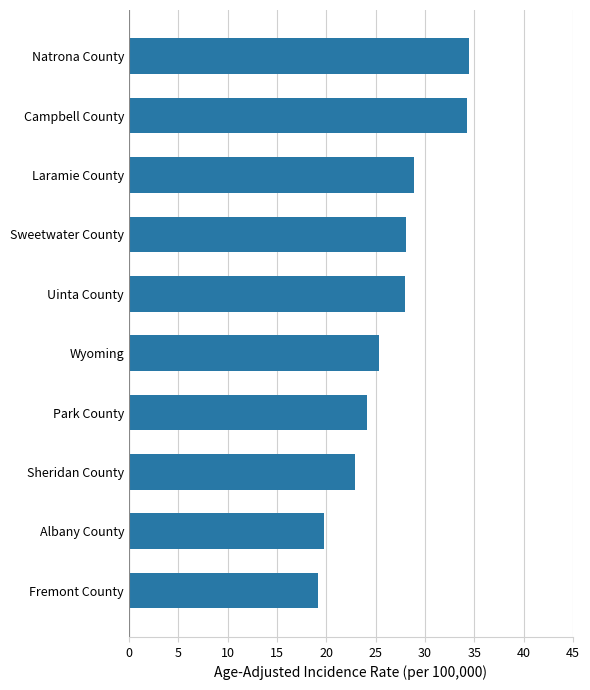

The chart shows a value of 28.9 at Laramie County. True or false?

True